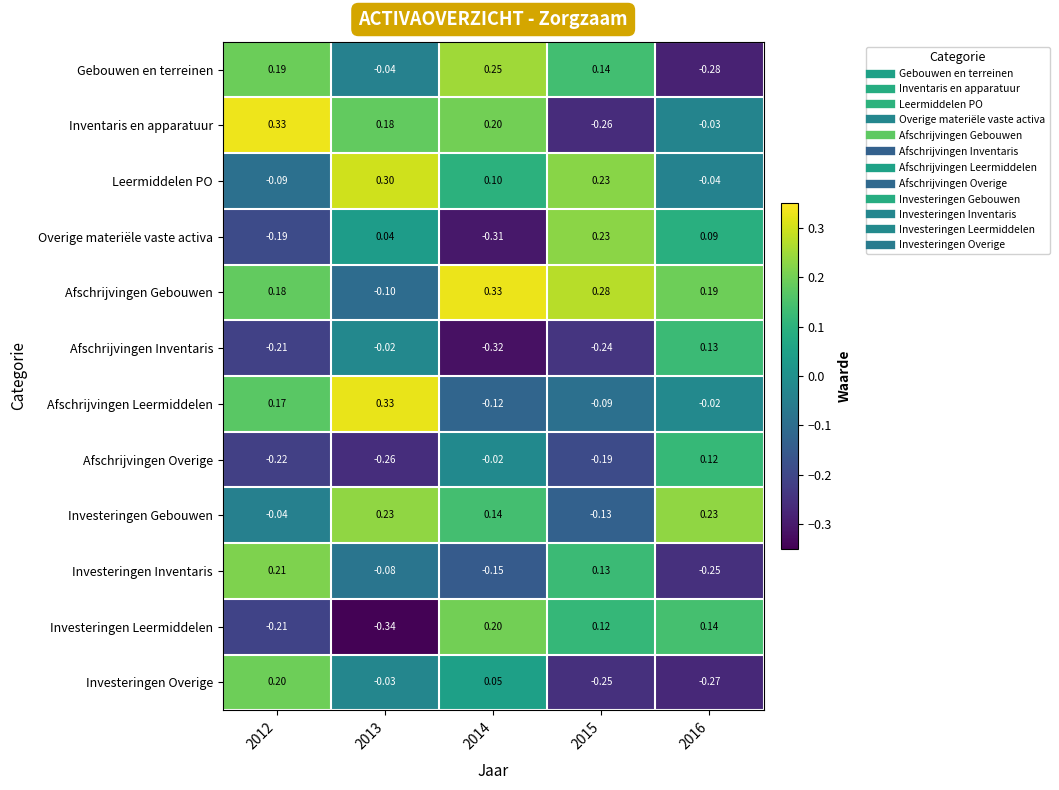

Which series has the largest total across all categories?

Afschrijvingen Gebouwen